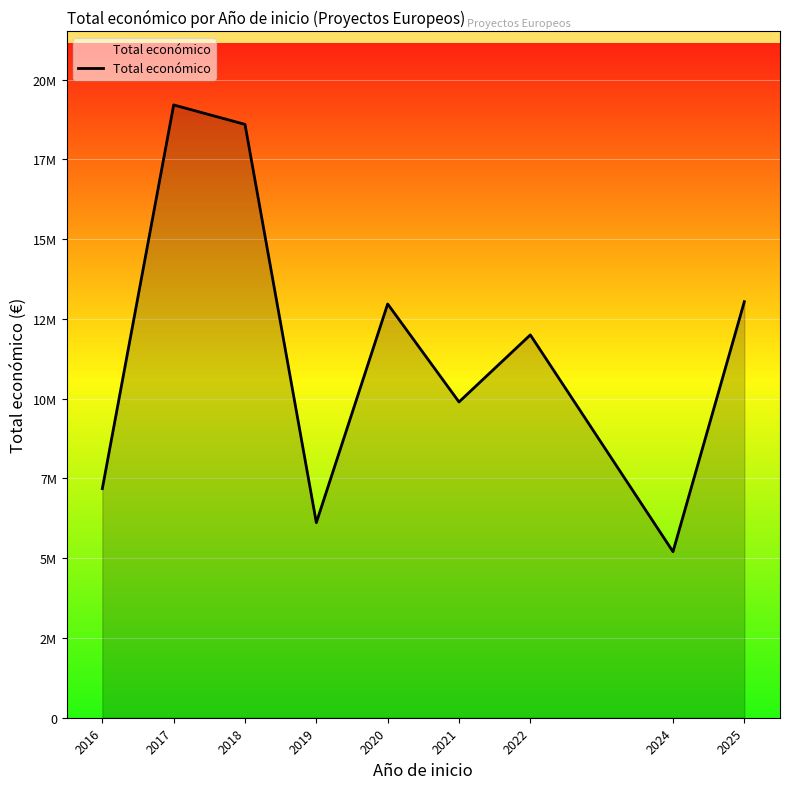

Reading left to right, what are all the values shown in this chart?

7182166	19206944	18598383	6115431	12969007	9897695	11999659	5204069	13040254